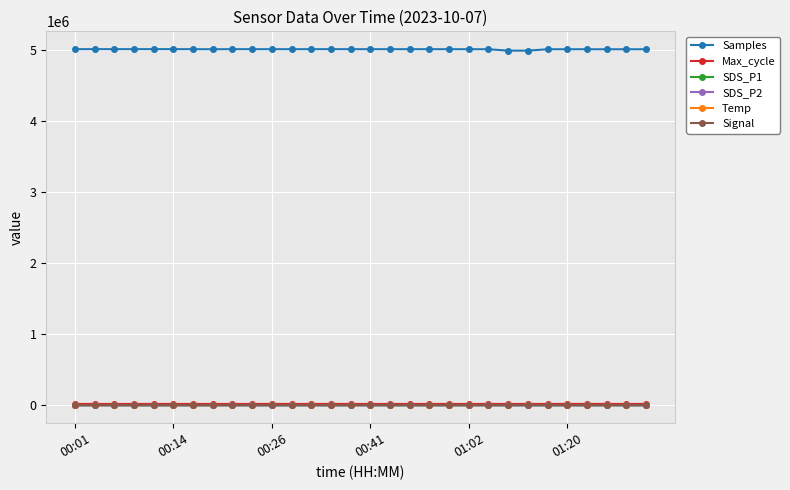

True or false: Max_cycle and Temp intersect in this chart.

False